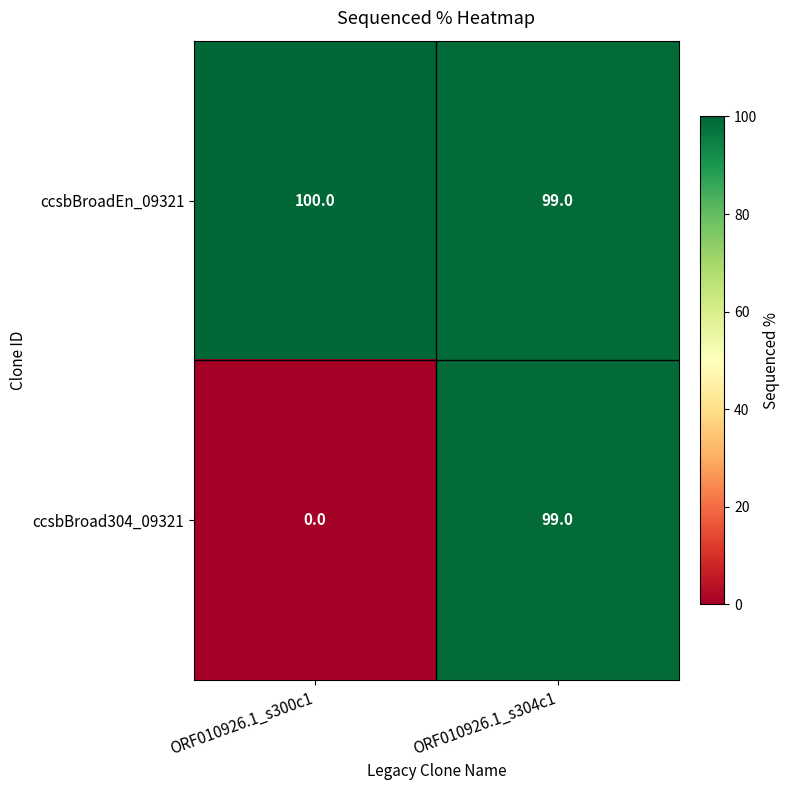

Rank the categories by ccsbBroad304_09321 value from lowest to highest.

ORF010926.1_s300c1, ORF010926.1_s304c1